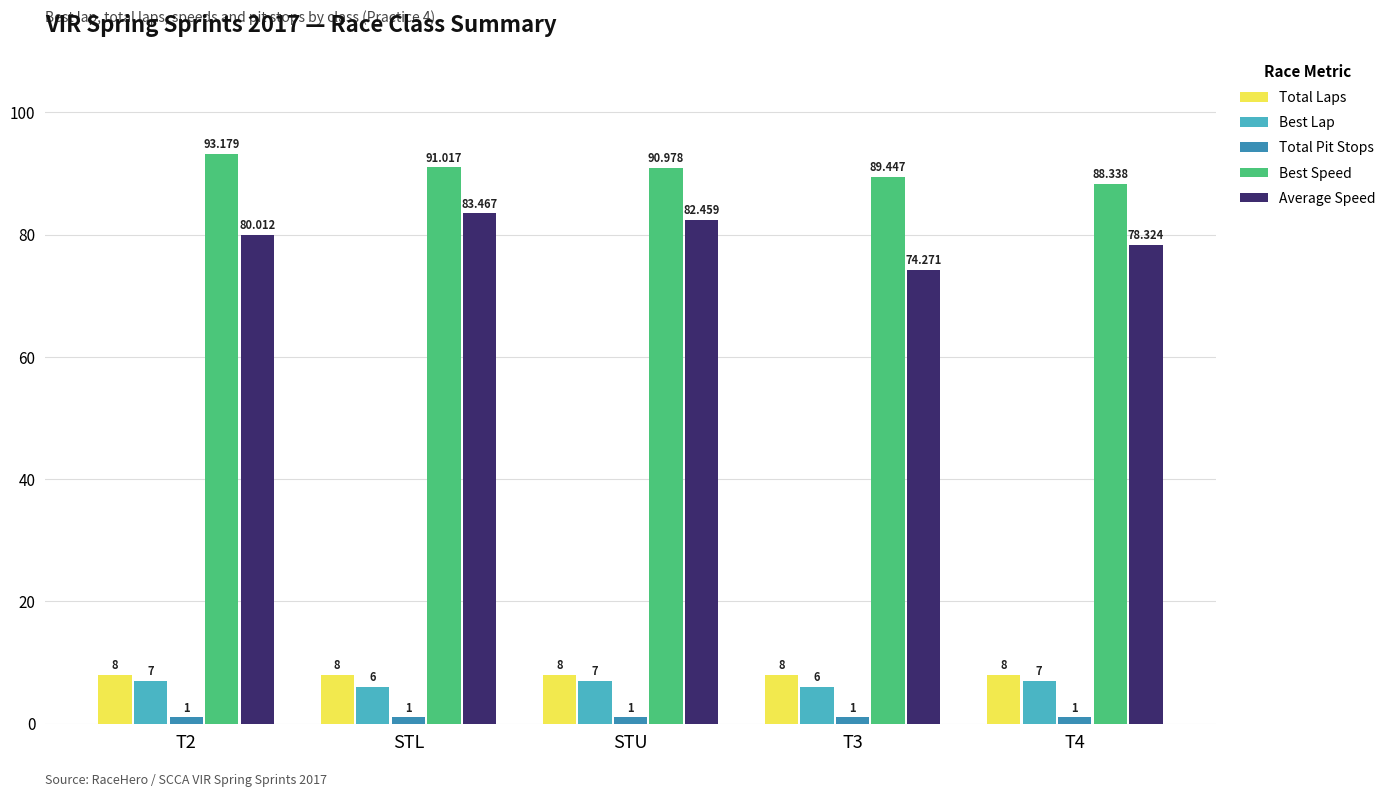

Which series has the largest range (max minus min)?

Average Speed